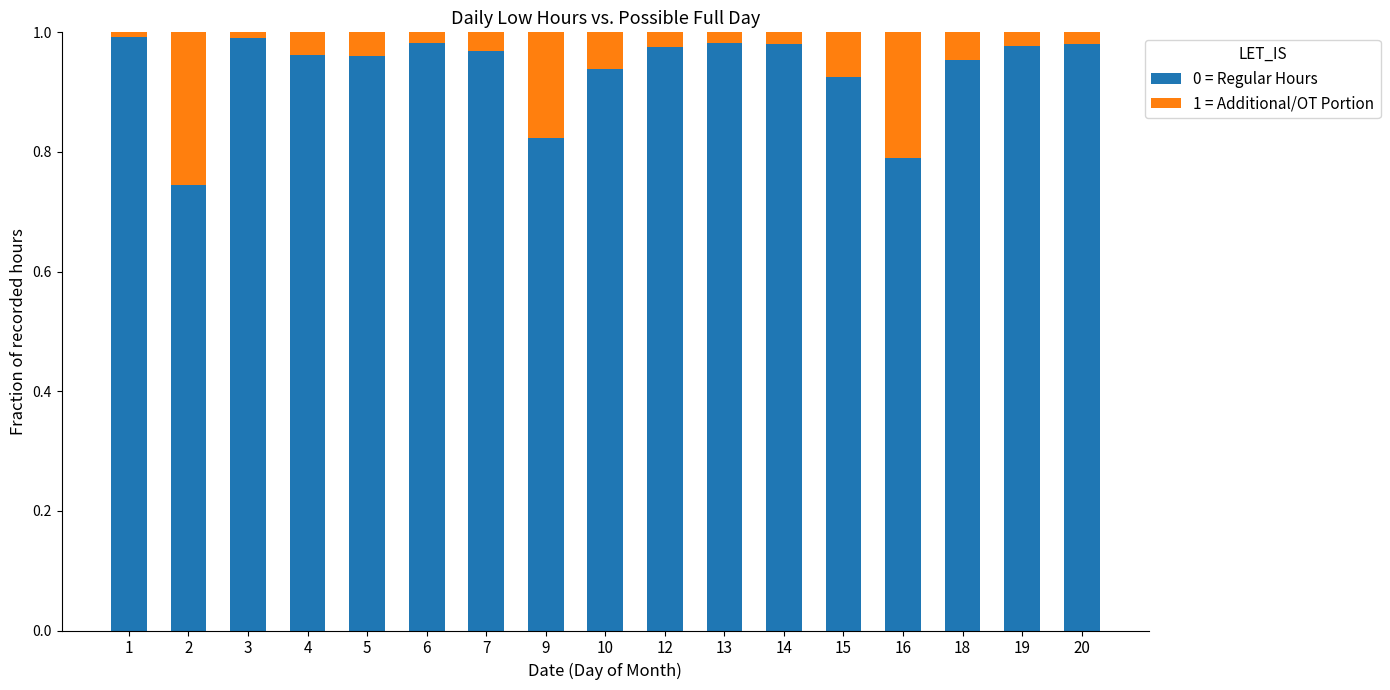

The value of 0 = Regular Hours at 14 is 0.4. True or false?

False